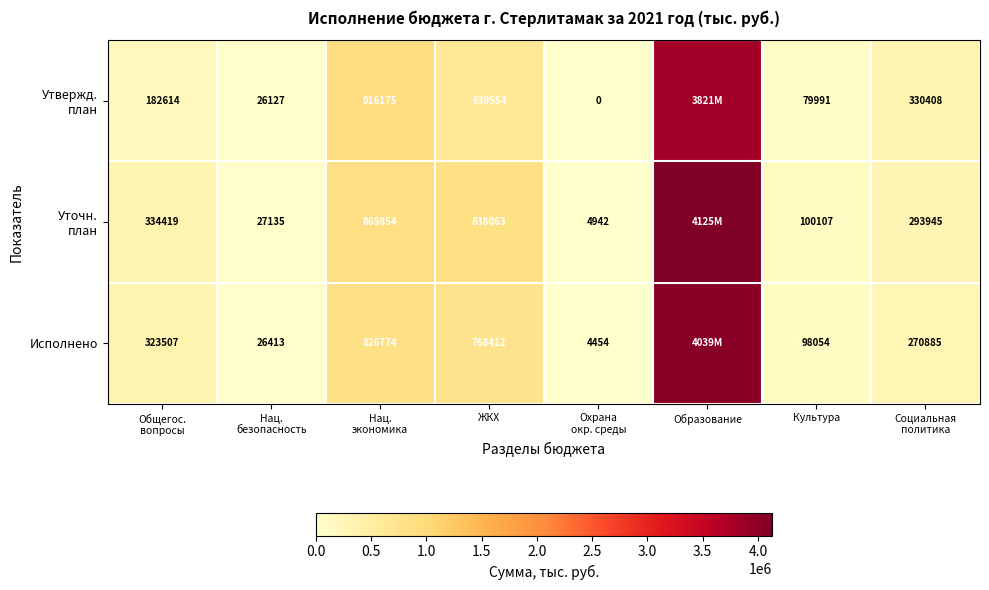

The value of Исполнено at ЖКХ is 1005413.0. True or false?

False